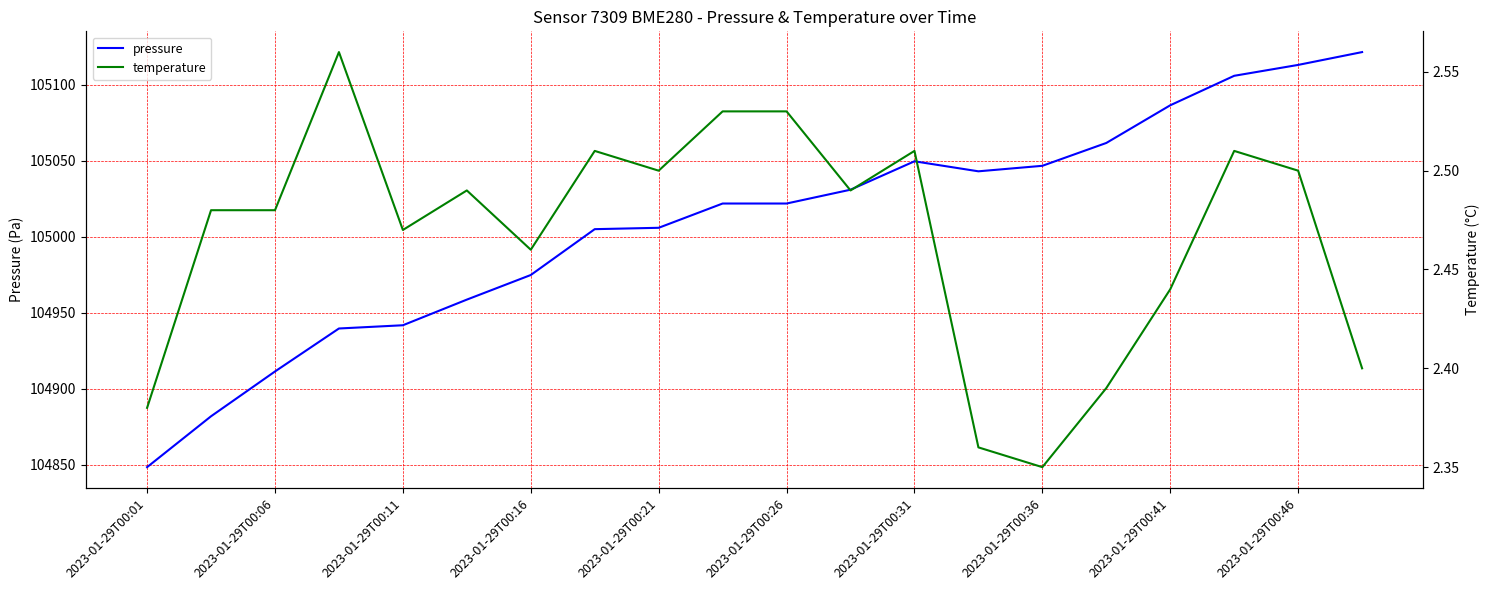

Which series has the largest total across all categories?

pressure